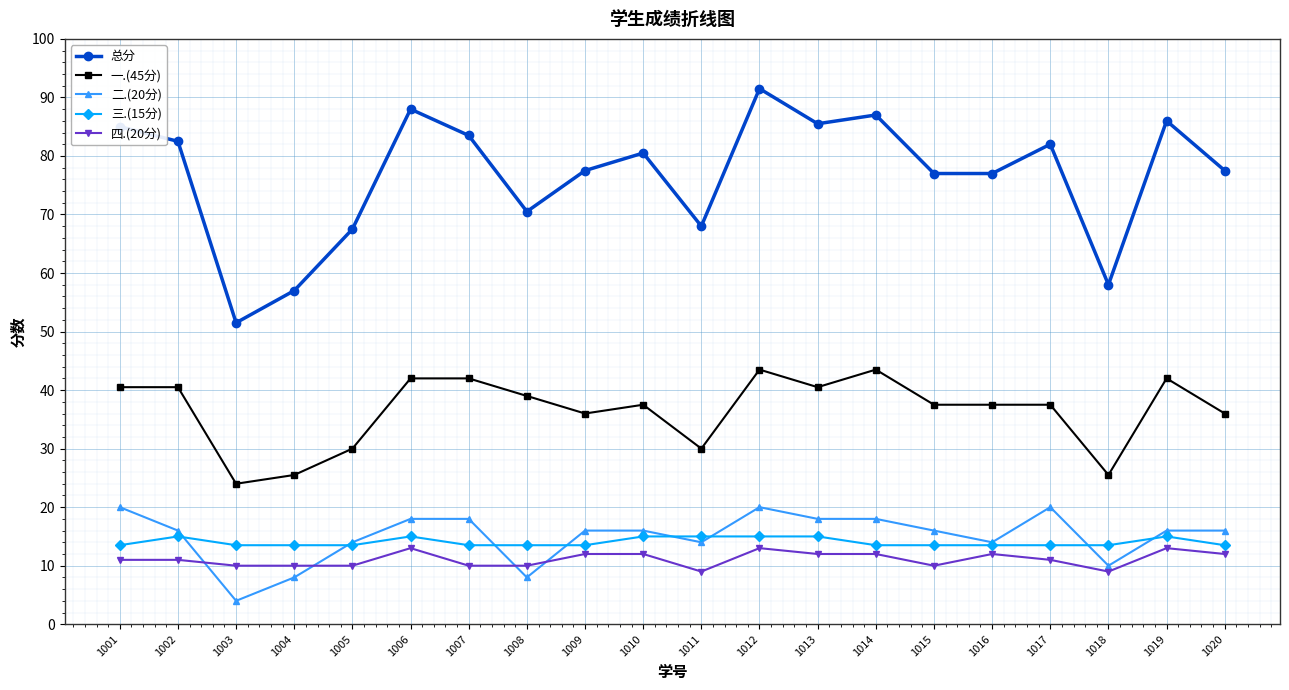

How many lines are shown in the chart?

5